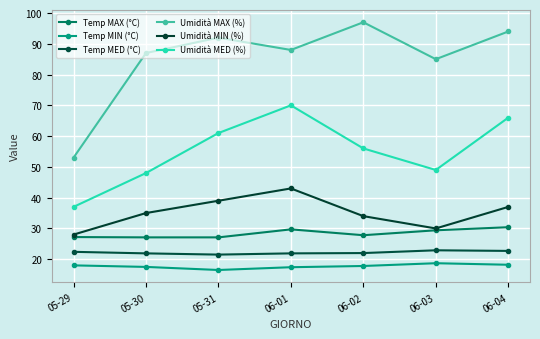

At which category is the sum across all series the highest?

06-01